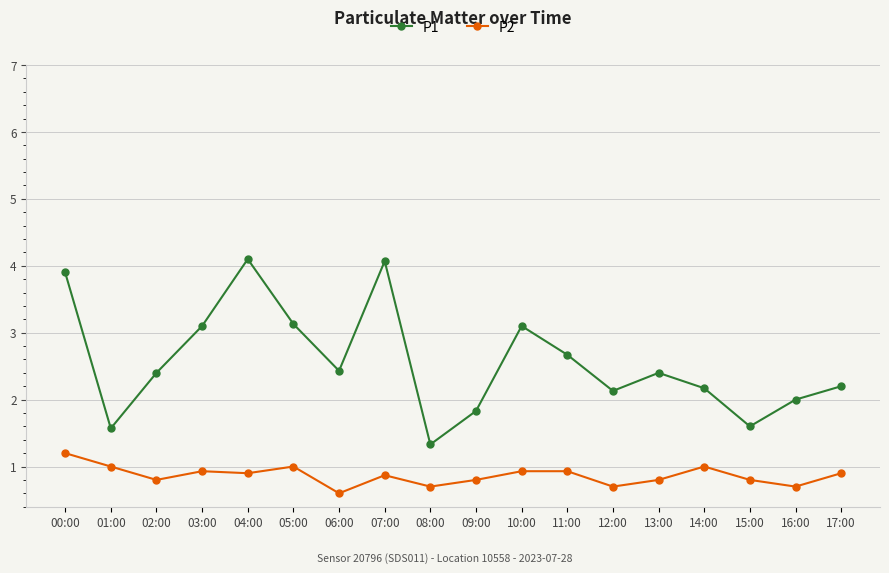

The P2 series shows 0.7 at 12:00. True or false?

True